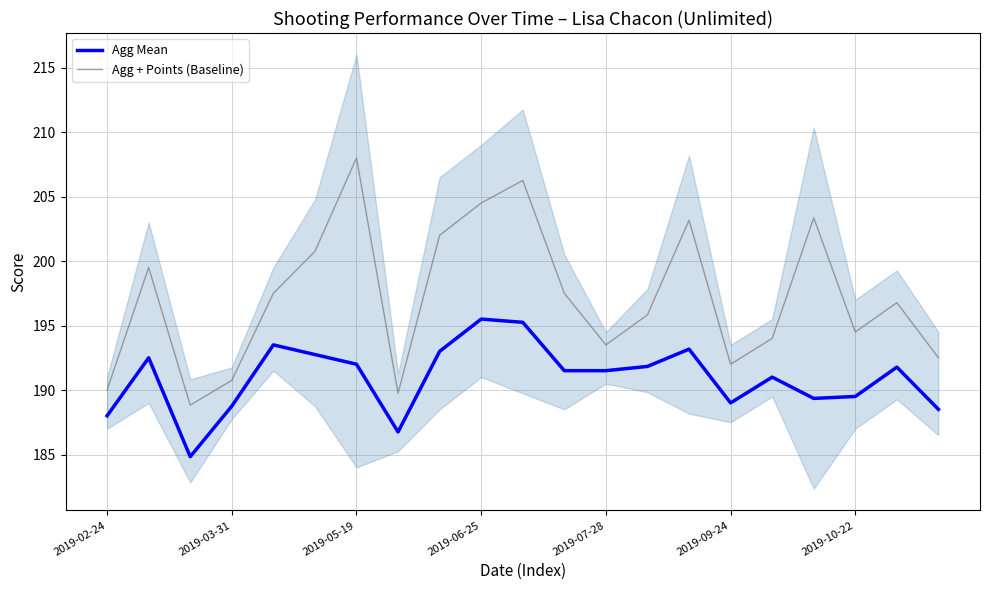

How many distinct data groups are displayed?

2